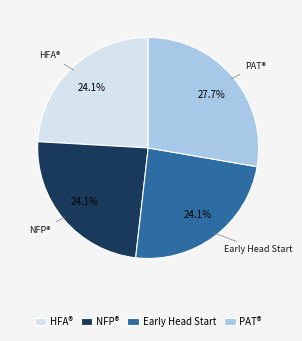

What is the total percentage of HFA® and NFP®?

48.2%